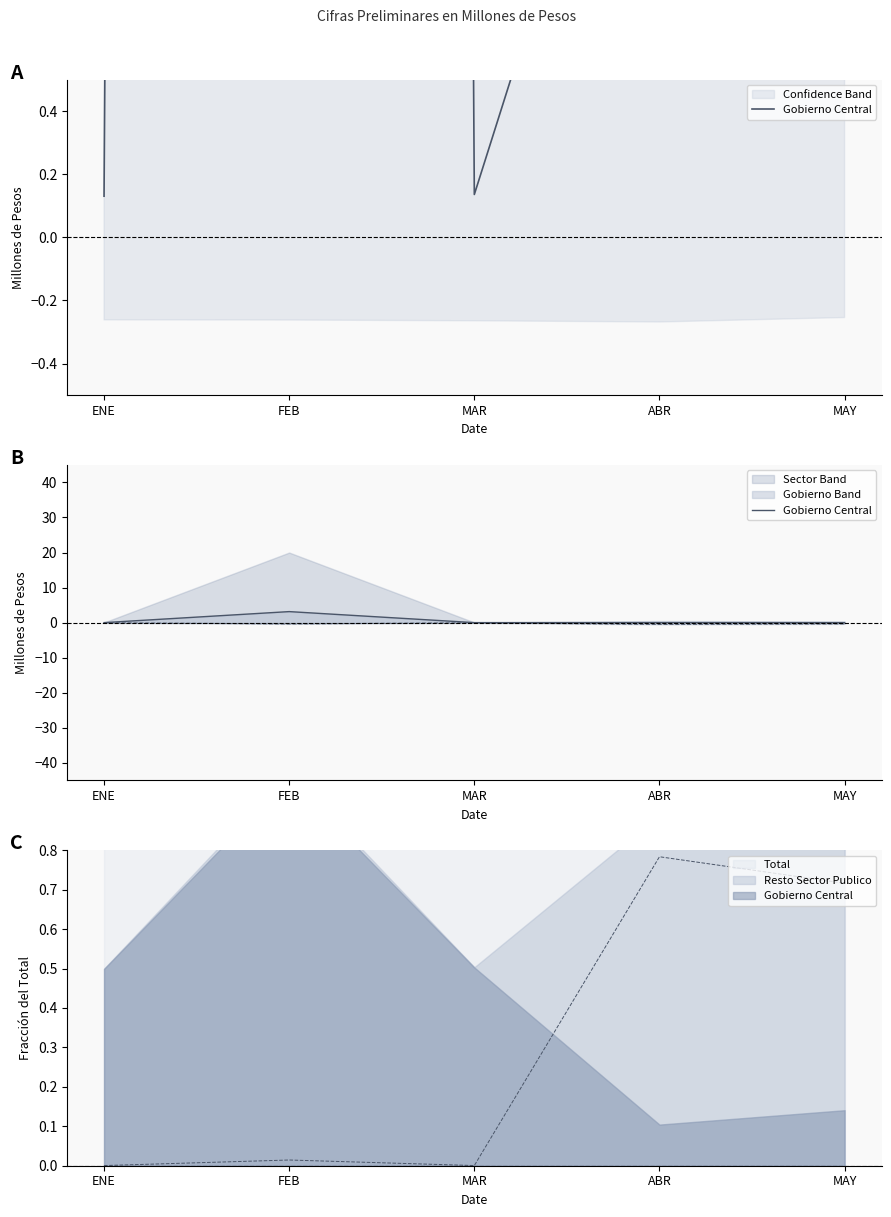

Where is the first local minimum?

ABR